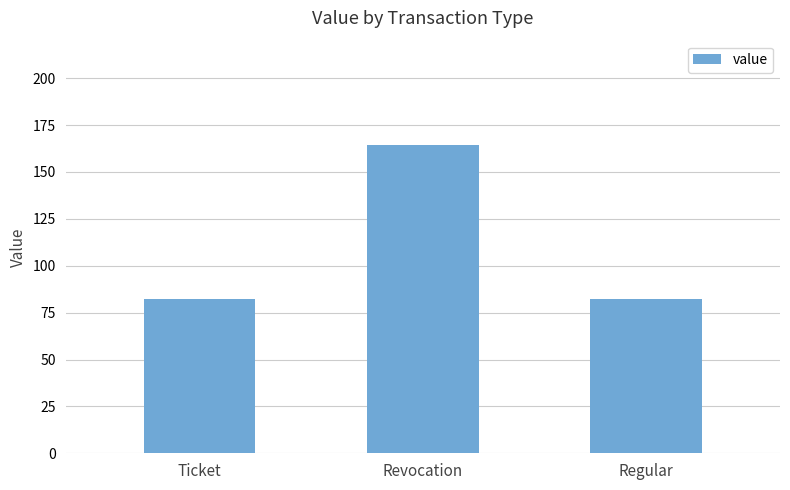

Is it true that the value at Ticket is 82.2?

True